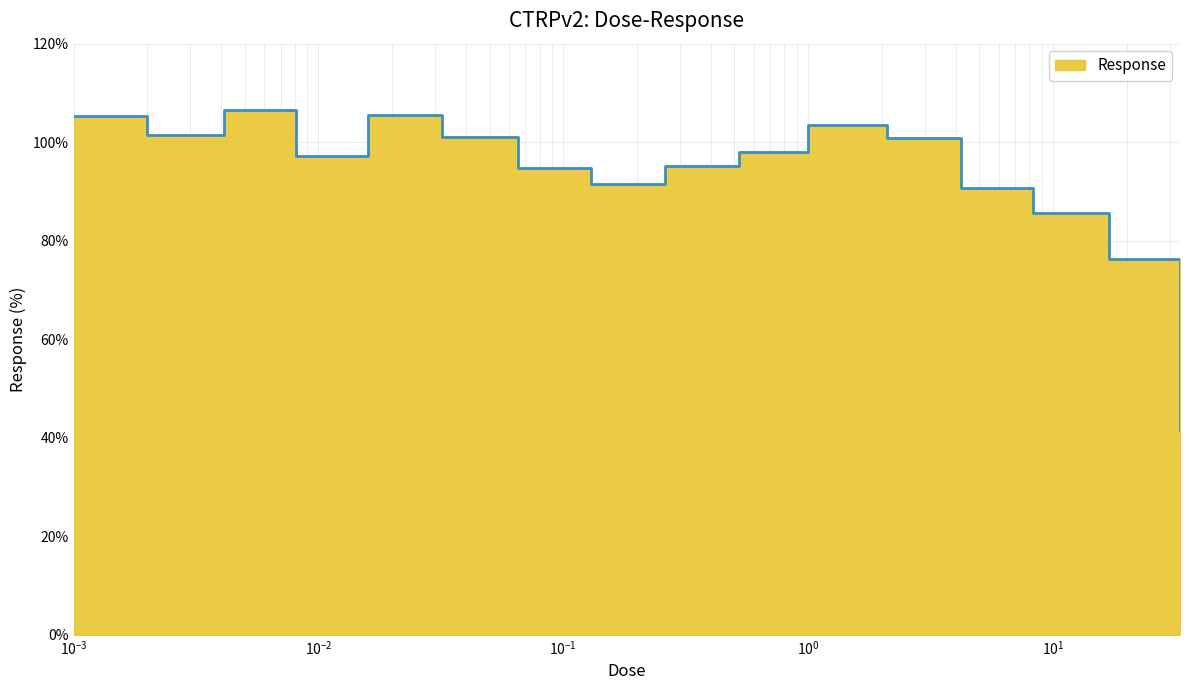

Read the value at 0.0041.

106.6